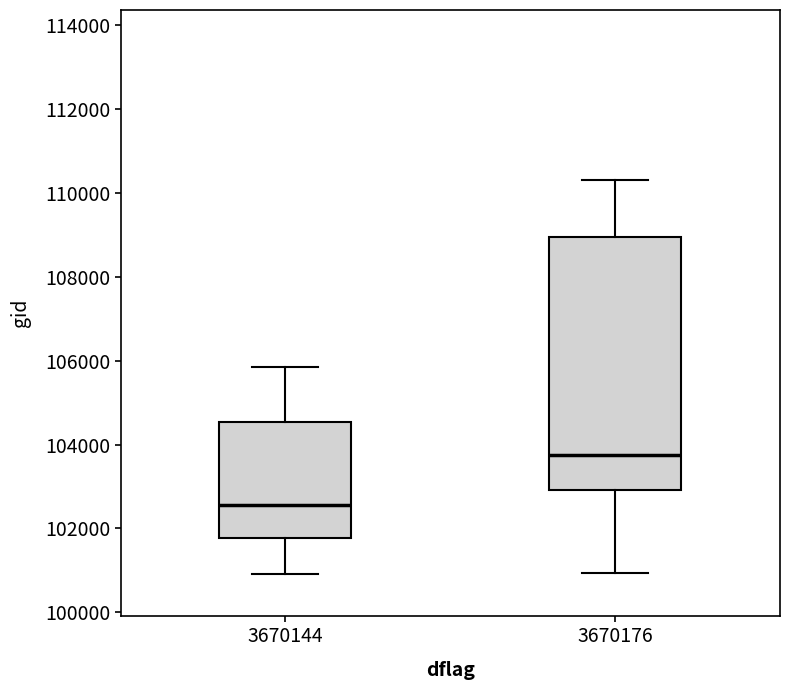

Where is the lower edge of the box at x = 3670176 on the y-axis? The values are not printed on the chart, so give them approximately, as read against the axis.

103000